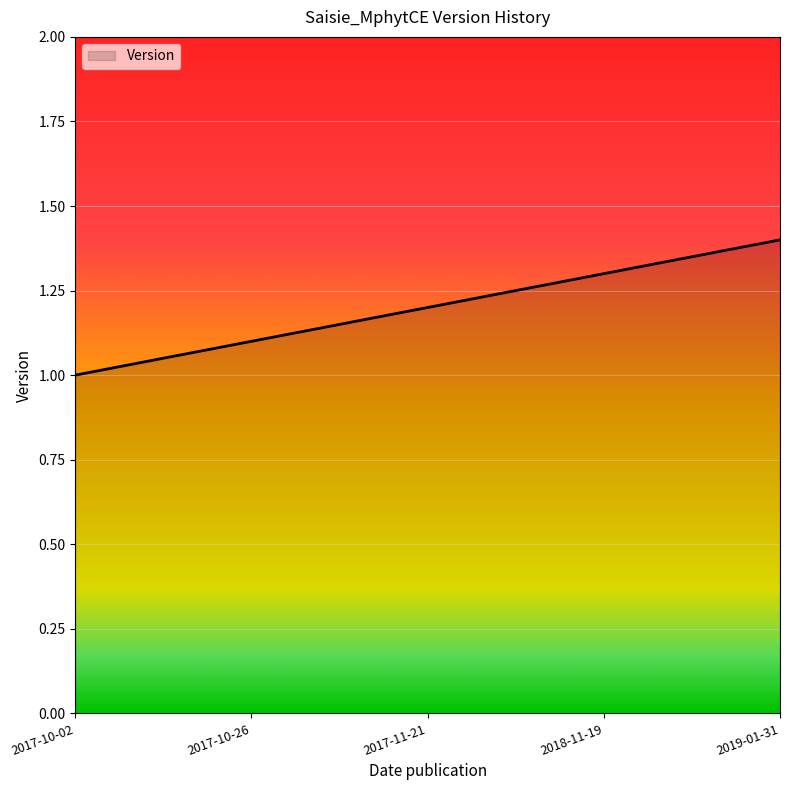

True or false: there are more than 0 points higher than both neighbors.

False